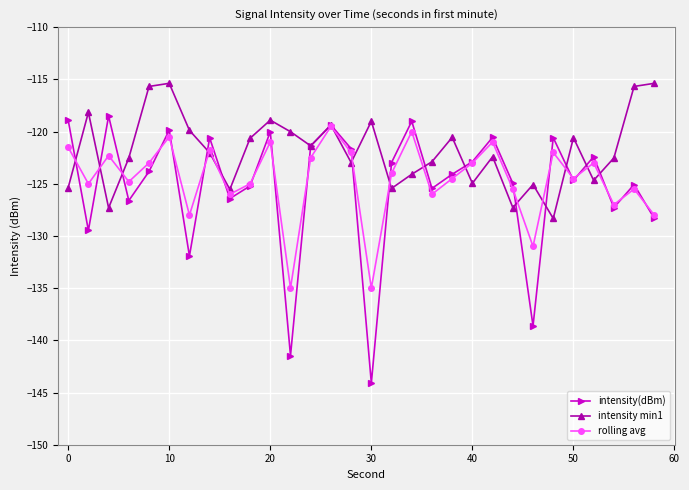

What is the lowest value of the intensity min1 series?

-128.3